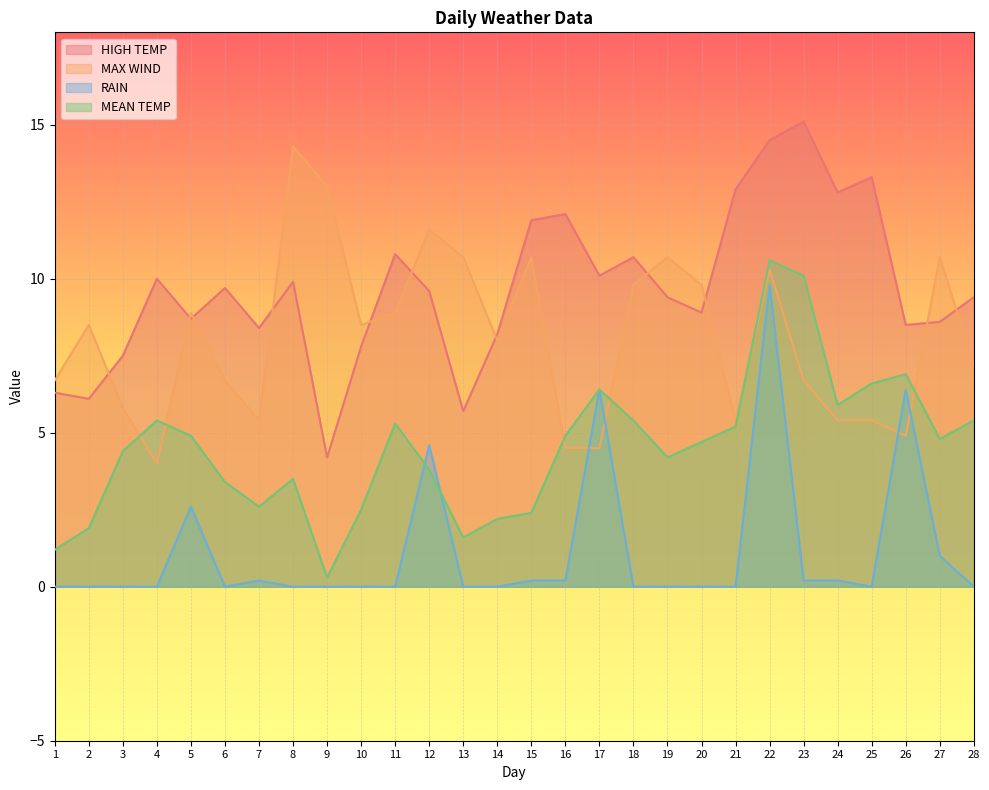

The MAX WIND series shows 4.5 at 17. True or false?

True